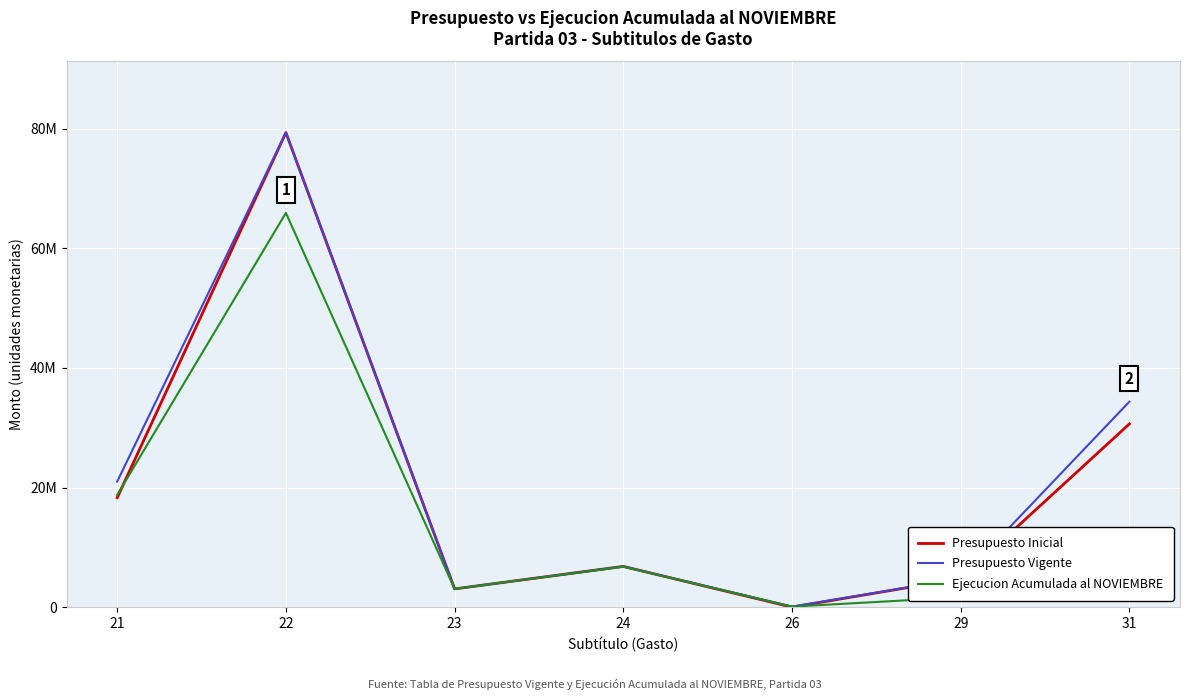

At 29, list the series in order from smallest to largest.

Ejecucion Acumulada al NOVIEMBRE, Presupuesto Inicial, Presupuesto Vigente